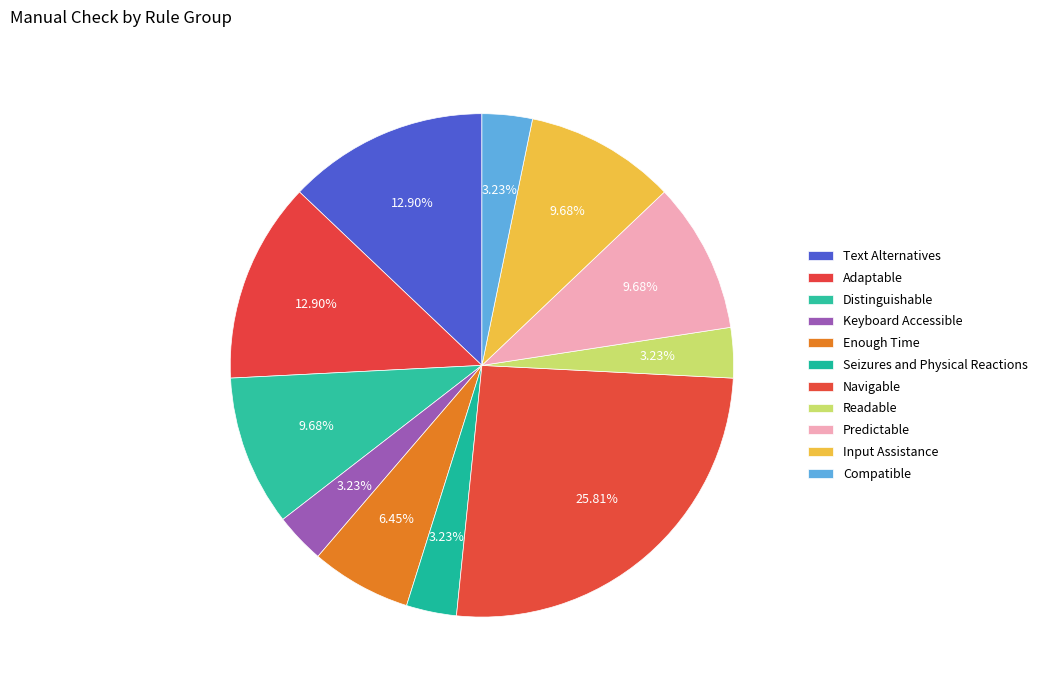

How many segments does this pie chart have?

11